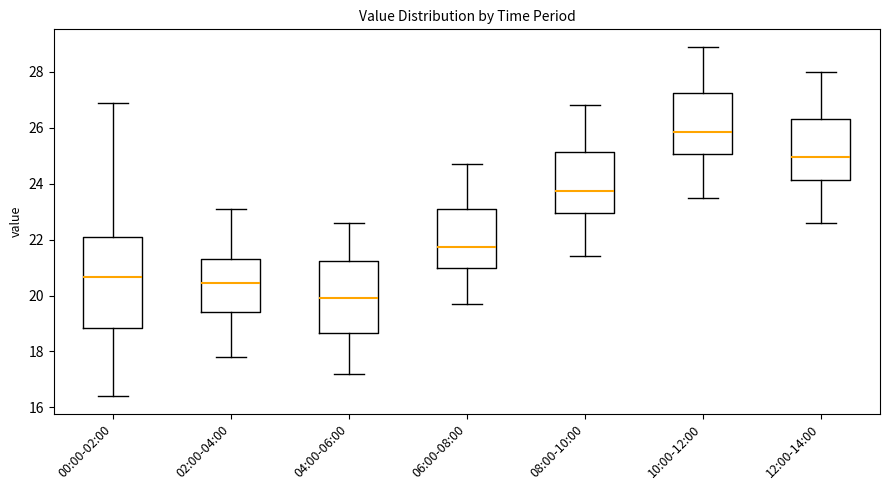

Which box's median line is the lowest?

04:00-06:00